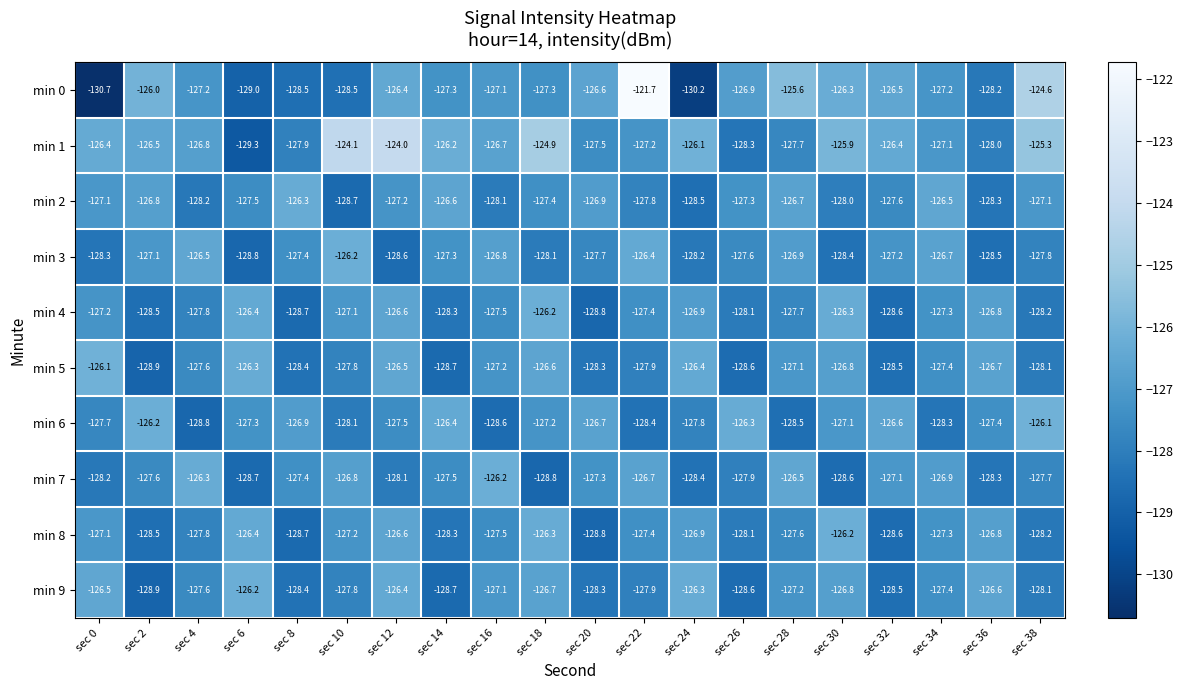

How many data points in min 1 are less than -126?

15